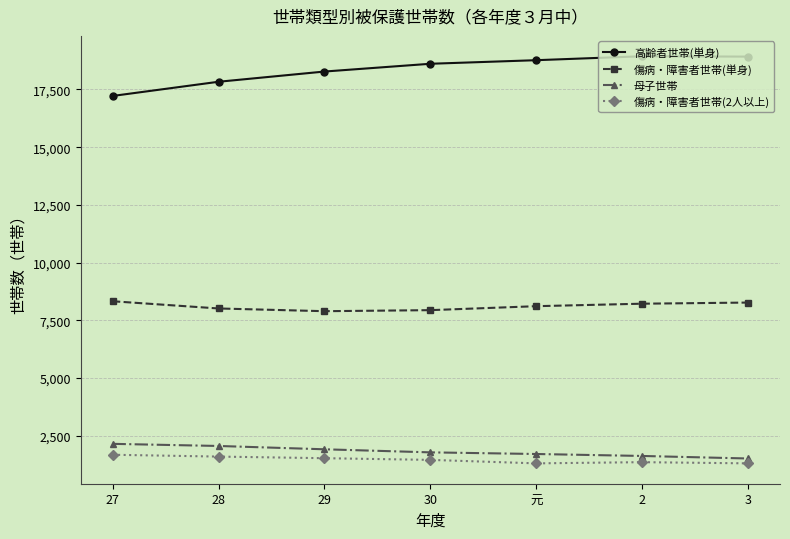

At how many categories does at least one series exceed 13276?

7